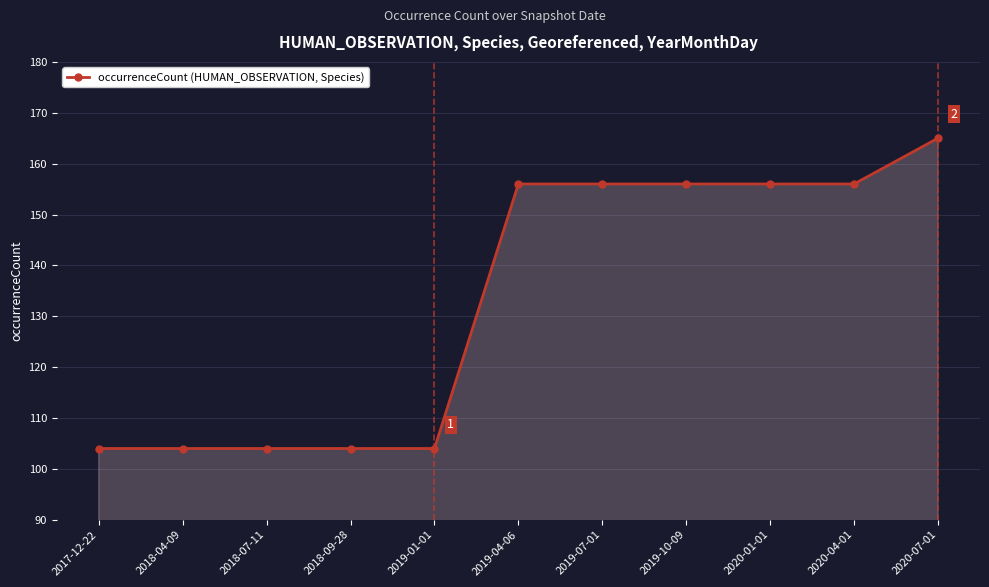

How many values are below 156?

5